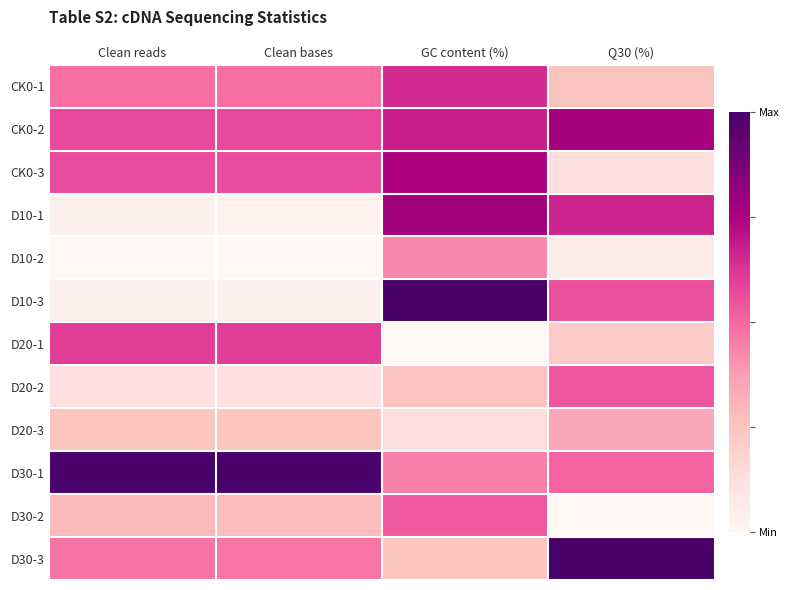

Which series has the largest range (max minus min)?

D10-3